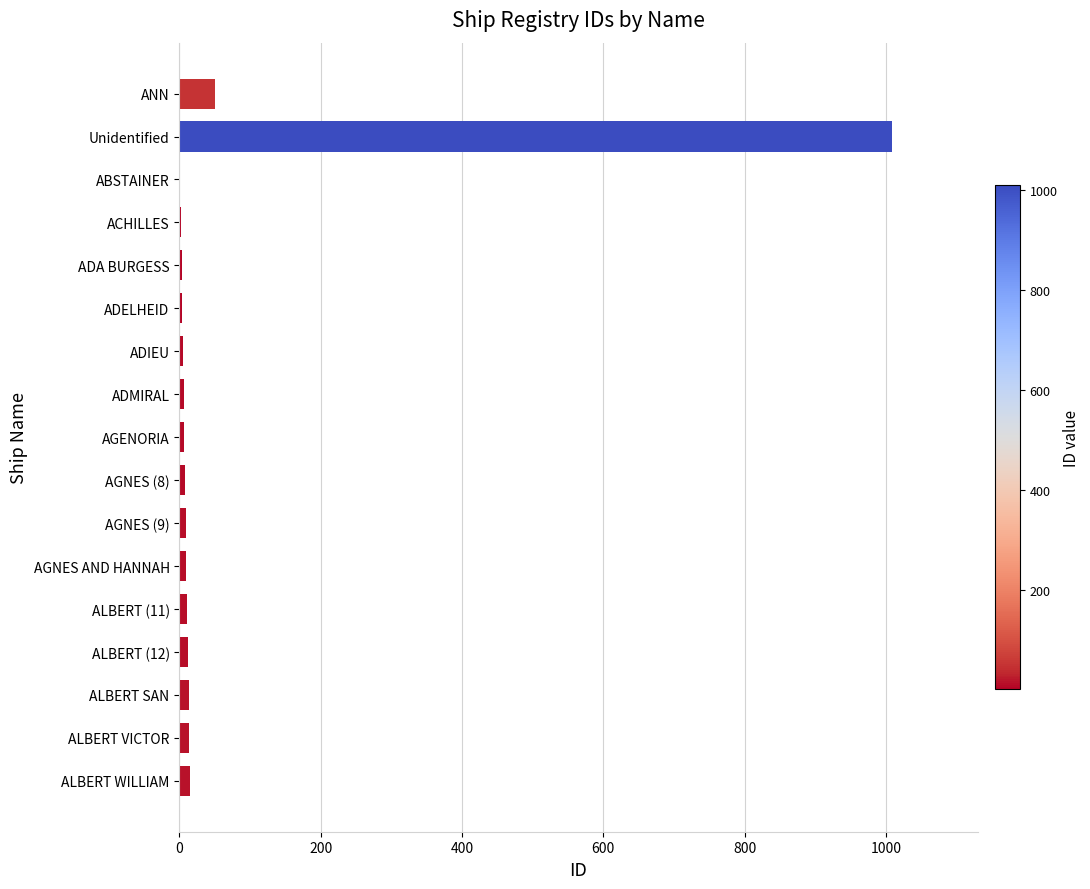

Where is the data nearest to the value 505?

ANN